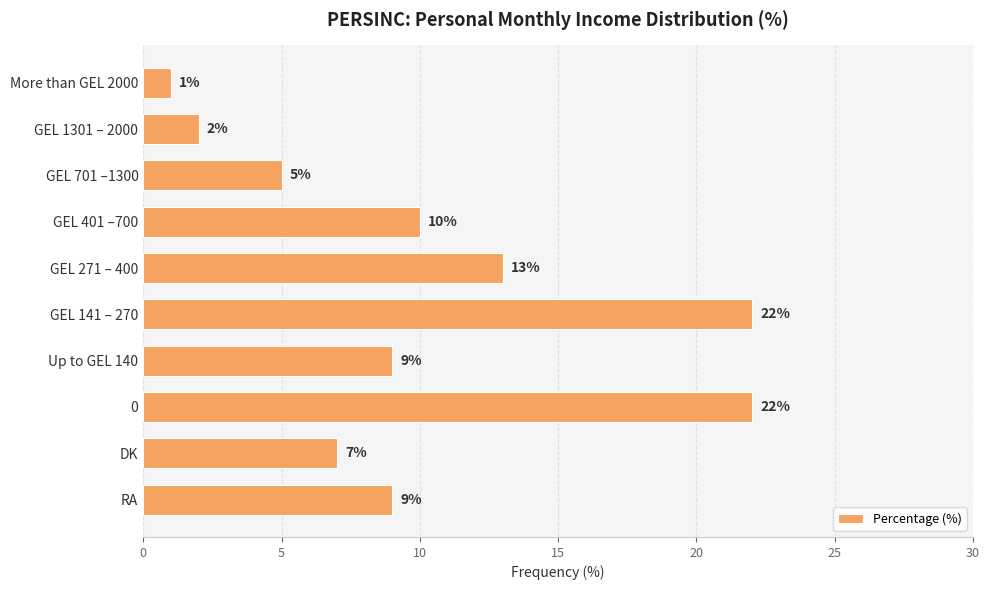

Reading top to bottom, extract all data points from this chart.

1	2	5	10	13	22	9	22	7	9